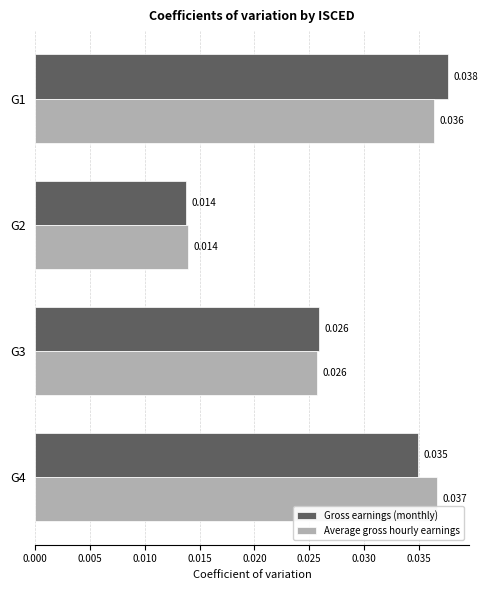

Between G2 and G4, which series saw the biggest shift?

Average gross hourly earnings